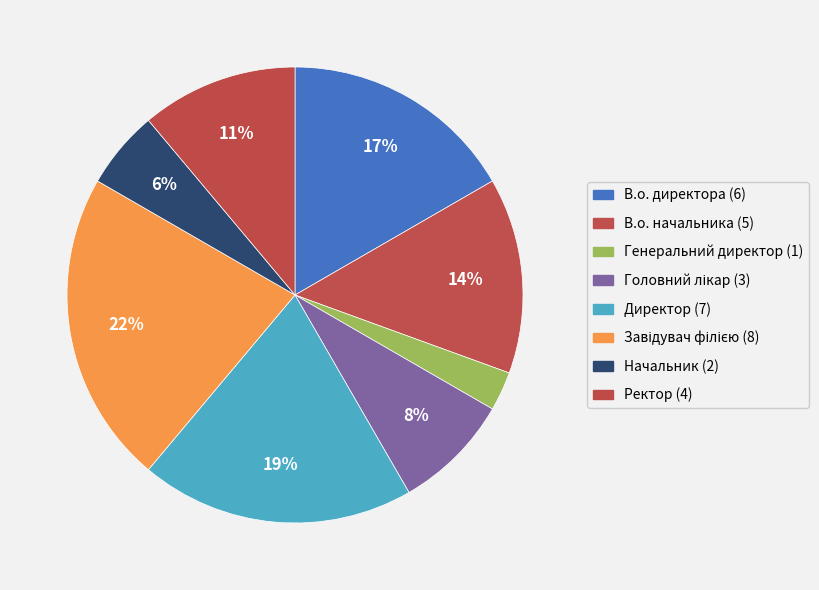

How many segments does this pie chart have?

8